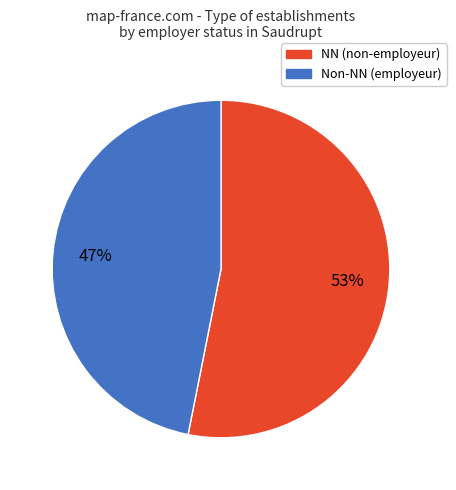

How many slices are in this pie chart?

2